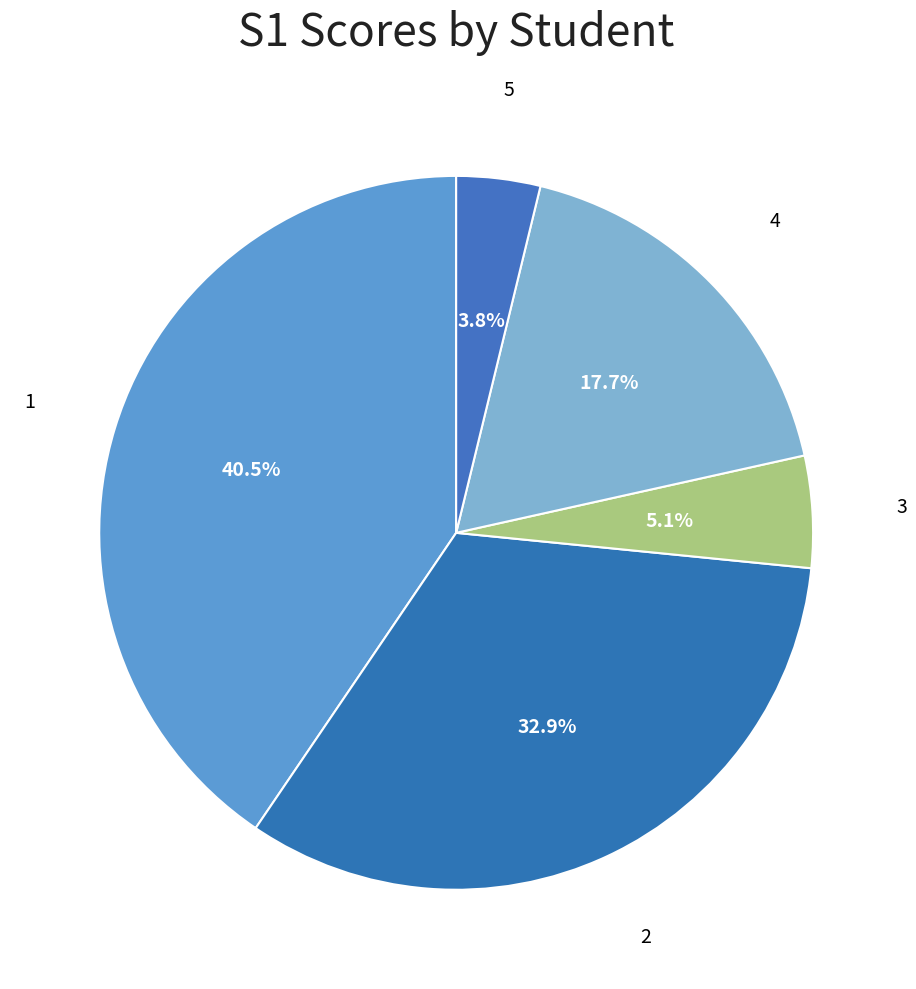

Count the number of slices in the pie.

5